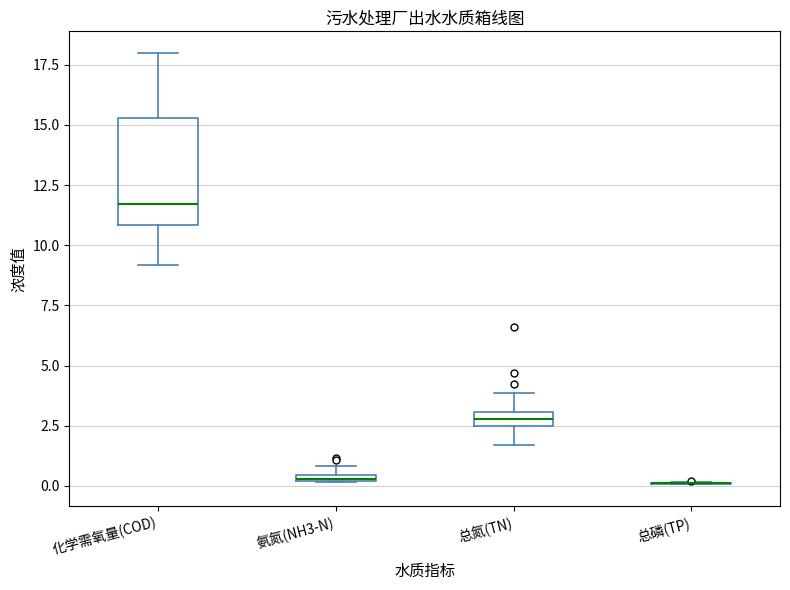

Comparing the boxes themselves (not the whiskers), which one is the tallest?

化学需氧量(COD)